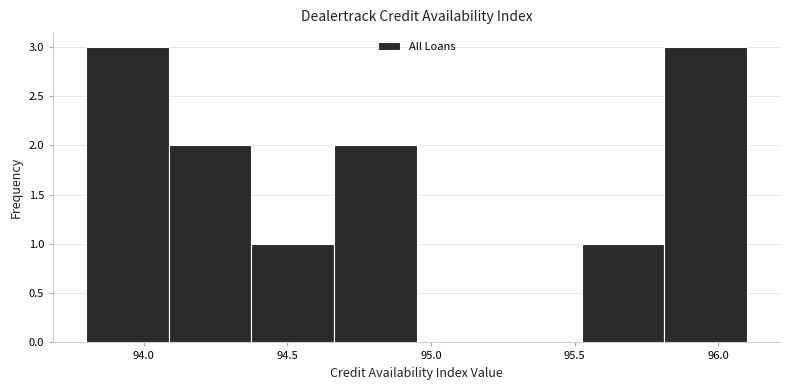

What is the height of the bar covering 94.40 to 94.65 on the x-axis? Neither the bar edges nor the heights are printed on the chart, so give them approximately, as read against the axes.

1